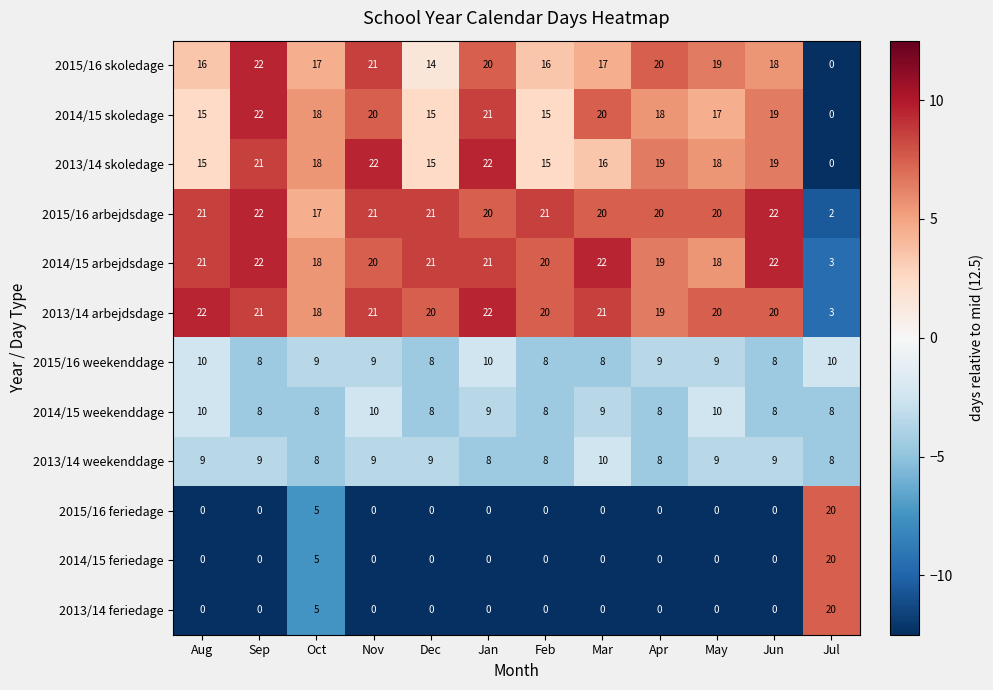

What is the average value of the 2013/14 skoledage series?

17